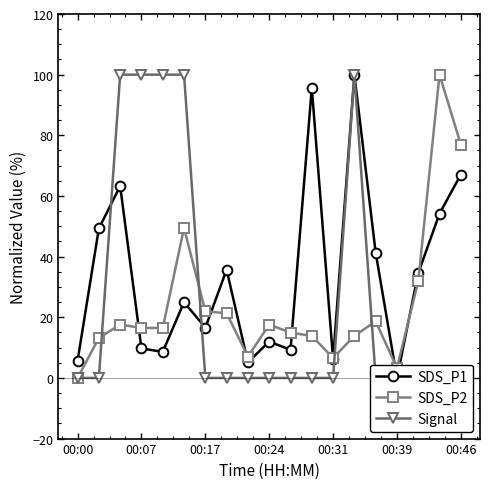

True or false: SDS_P2 has more than 0 points higher than both neighbors.

True